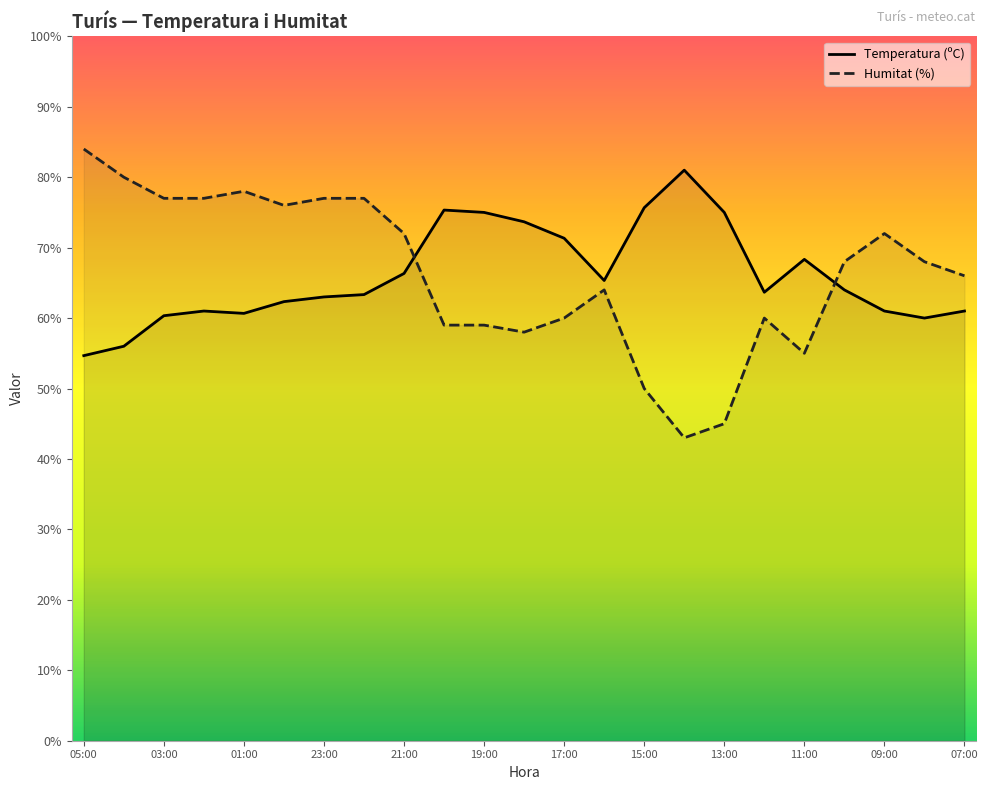

Where does the Humitat (%) series first go above 68?

05:00